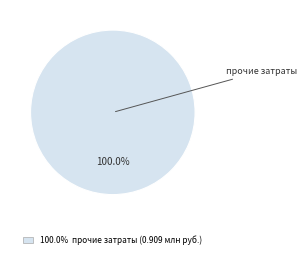

Rank the categories by value from lowest to highest.

100.0% прочие затраты (0.909 млн руб.)